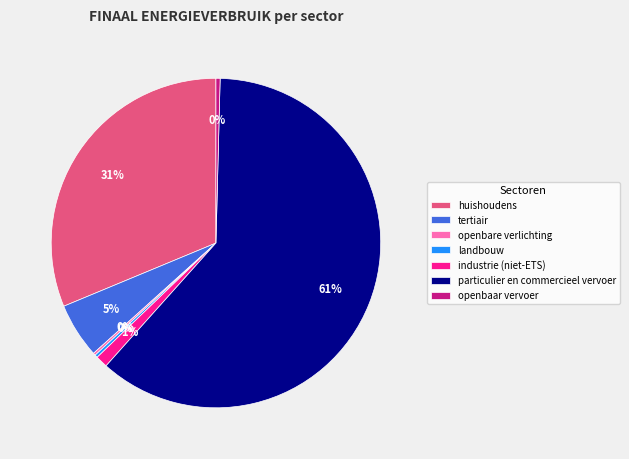

Which has a higher value, huishoudens or particulier en commercieel vervoer?

particulier en commercieel vervoer